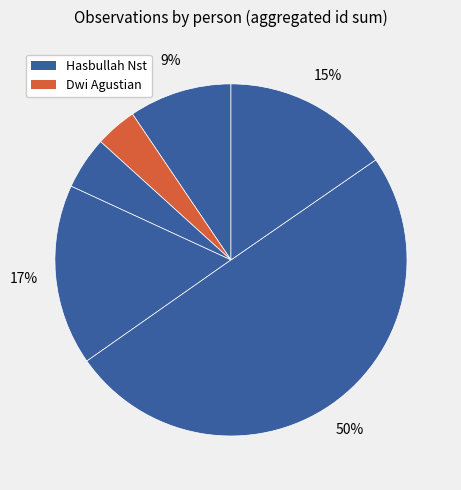

How many slices are in this pie chart?

6